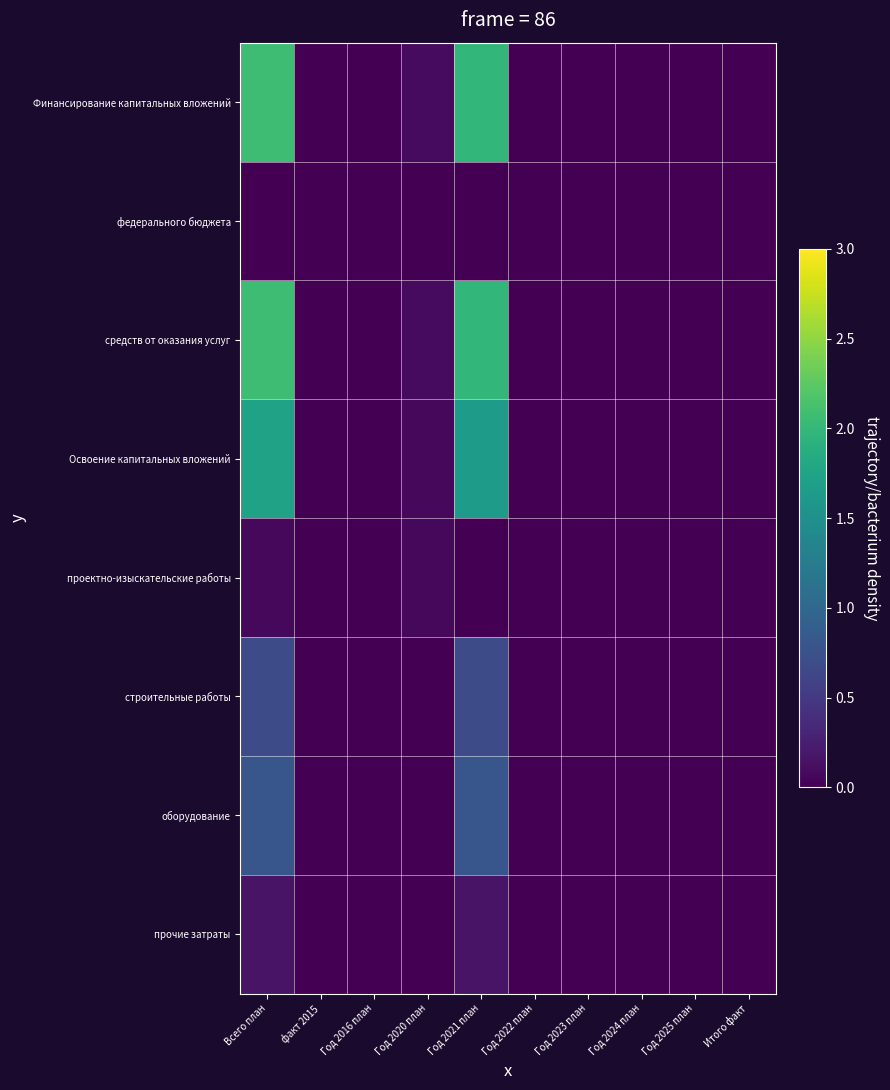

Reading left to right, list all the values displayed in this chart.

Финансирование капитальных вложений: Всего план=2.1	факт 2015=0.0	Год 2016 план=0.0	Год 2020 план=0.1	Год 2021 план=2.0	Год 2022 план=0.0	Год 2023 план=0.0	Год 2024 план=0.0	Год 2025 план=0.0	Итого факт=0.0
федерального бюджета: Всего план=0.0	факт 2015=0.0	Год 2016 план=0.0	Год 2020 план=0.0	Год 2021 план=0.0	Год 2022 план=0.0	Год 2023 план=0.0	Год 2024 план=0.0	Год 2025 план=0.0	Итого факт=0.0
средств от оказания услуг: Всего план=2.1	факт 2015=0.0	Год 2016 план=0.0	Год 2020 план=0.1	Год 2021 план=2.0	Год 2022 план=0.0	Год 2023 план=0.0	Год 2024 план=0.0	Год 2025 план=0.0	Итого факт=0.0
Освоение капитальных вложений: Всего план=1.7	факт 2015=0.0	Год 2016 план=0.0	Год 2020 план=0.1	Год 2021 план=1.7	Год 2022 план=0.0	Год 2023 план=0.0	Год 2024 план=0.0	Год 2025 план=0.0	Итого факт=0.0
проектно-изыскательские работы: Всего план=0.1	факт 2015=0.0	Год 2016 план=0.0	Год 2020 план=0.1	Год 2021 план=0.0	Год 2022 план=0.0	Год 2023 план=0.0	Год 2024 план=0.0	Год 2025 план=0.0	Итого факт=0.0
строительные работы: Всего план=0.7	факт 2015=0.0	Год 2016 план=0.0	Год 2020 план=0.0	Год 2021 план=0.7	Год 2022 план=0.0	Год 2023 план=0.0	Год 2024 план=0.0	Год 2025 план=0.0	Итого факт=0.0
оборудование: Всего план=0.8	факт 2015=0.0	Год 2016 план=0.0	Год 2020 план=0.0	Год 2021 план=0.8	Год 2022 план=0.0	Год 2023 план=0.0	Год 2024 план=0.0	Год 2025 план=0.0	Итого факт=0.0
прочие затраты: Всего план=0.2	факт 2015=0.0	Год 2016 план=0.0	Год 2020 план=0.0	Год 2021 план=0.2	Год 2022 план=0.0	Год 2023 план=0.0	Год 2024 план=0.0	Год 2025 план=0.0	Итого факт=0.0